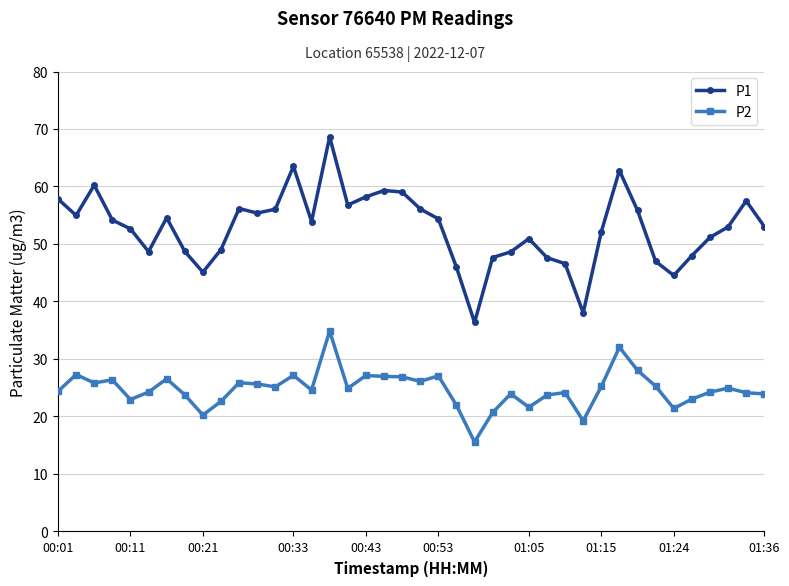

True or false: P1 and P2 cross at least once.

False